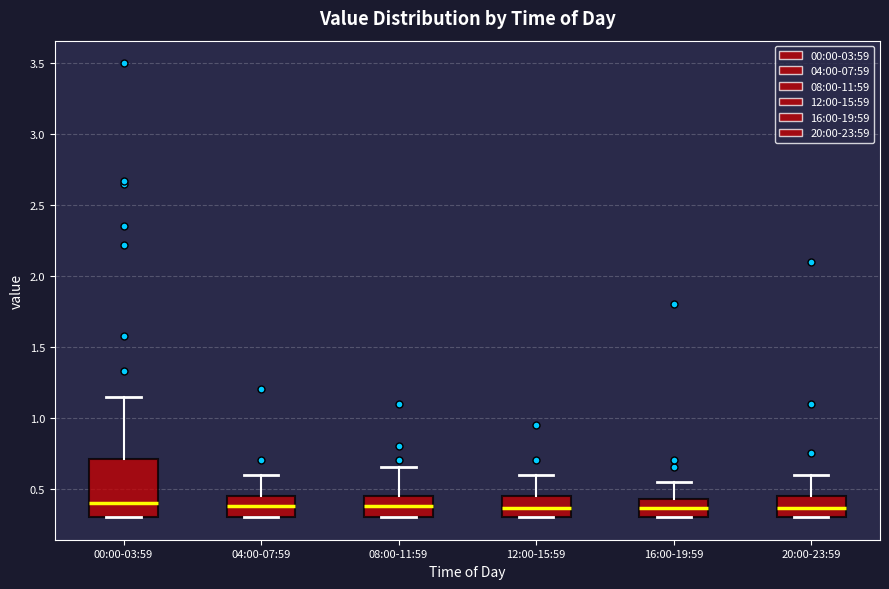

Reading left to right, transcribe this box plot: for each box, give where its median line is, the range the box spans, and where its two whiskers end, as read against the y-axis. The values are not printed on the chart, so give them approximately, as read against the axis.

00:00-03:59: median 0.40, box 0.30 to 0.70, whiskers 0.30 to 1.15
04:00-07:59: median 0.40, box 0.30 to 0.45, whiskers 0.30 to 0.60
08:00-11:59: median 0.40, box 0.30 to 0.45, whiskers 0.30 to 0.65
12:00-15:59: median 0.35, box 0.30 to 0.45, whiskers 0.30 to 0.60
16:00-19:59: median 0.35, box 0.30 to 0.45, whiskers 0.30 to 0.55
20:00-23:59: median 0.35, box 0.30 to 0.45, whiskers 0.30 to 0.60